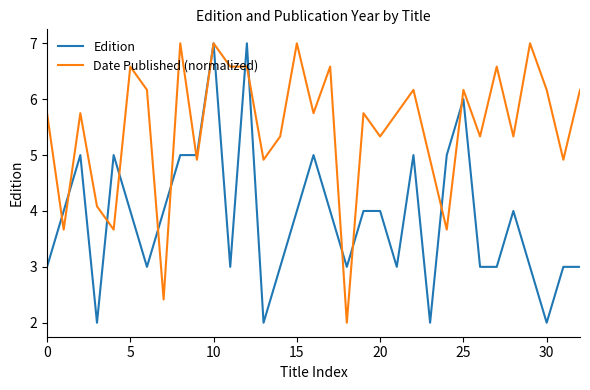

Rank the series by their average value, from highest to lowest.

Date Published (normalized), Edition